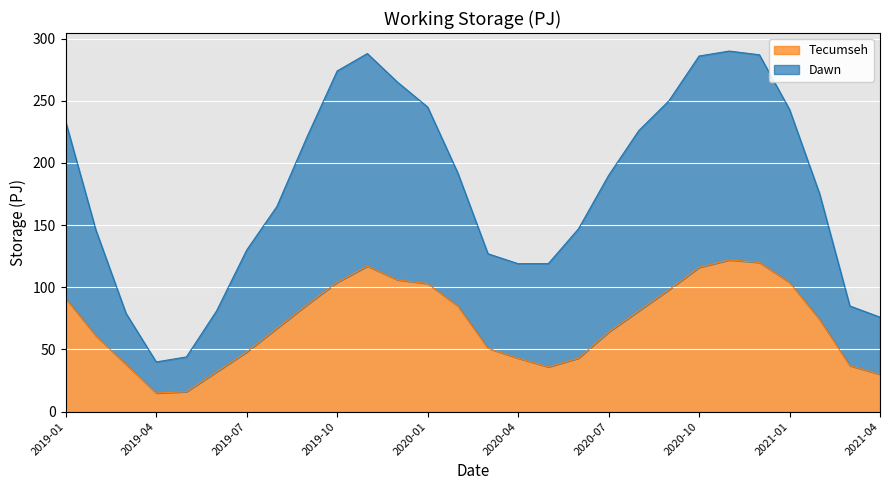

What is the maximum value for Tecumseh?

122